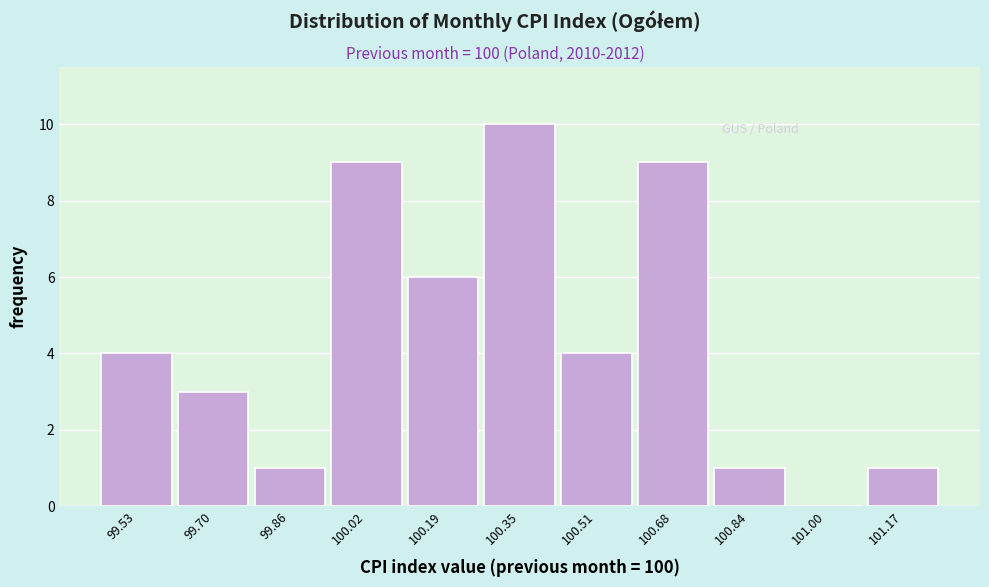

Reading left to right, list every bar in this chart as the range it spans on the x-axis followed by its height. Neither the bar edges nor the heights are printed on the chart, so give them approximately, as read against the axes.

99.46 to 99.62: 4
99.62 to 99.78: 3
99.78 to 99.94: 1
99.94 to 100.10: 9
100.10 to 100.26: 6
100.26 to 100.44: 10
100.44 to 100.60: 4
100.60 to 100.76: 9
100.76 to 100.92: 1
100.92 to 101.08: 0
101.08 to 101.26: 1